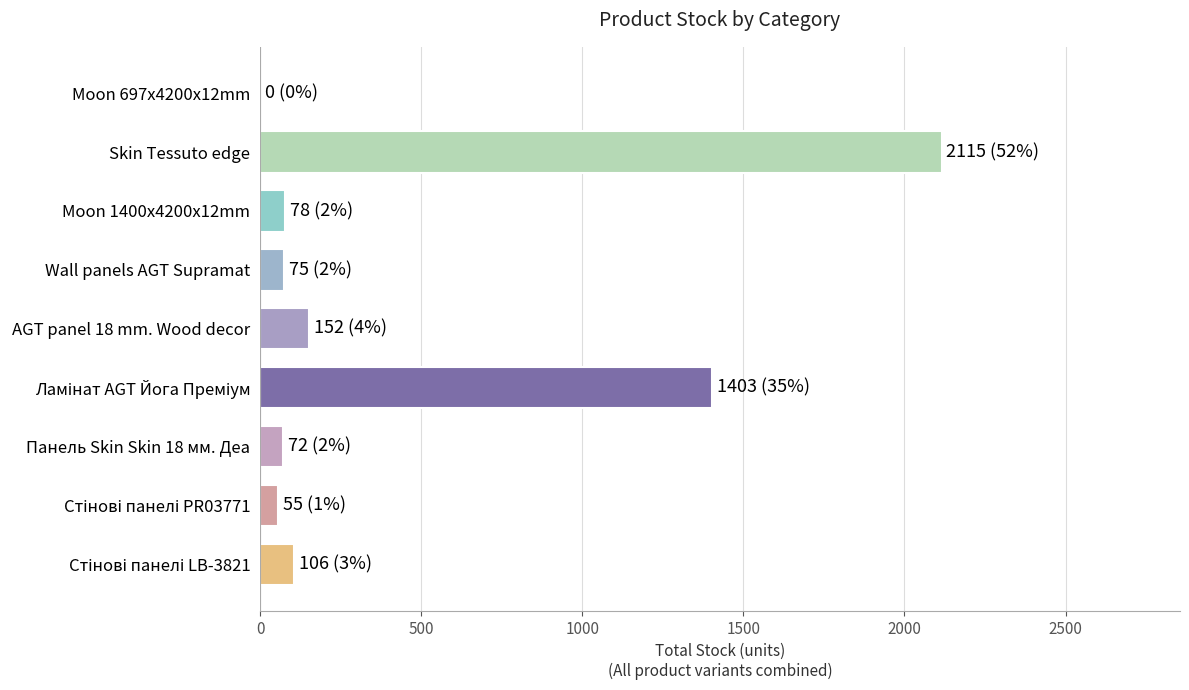

True or false: the data shows 2115 at Skin Tessuto edge.

True